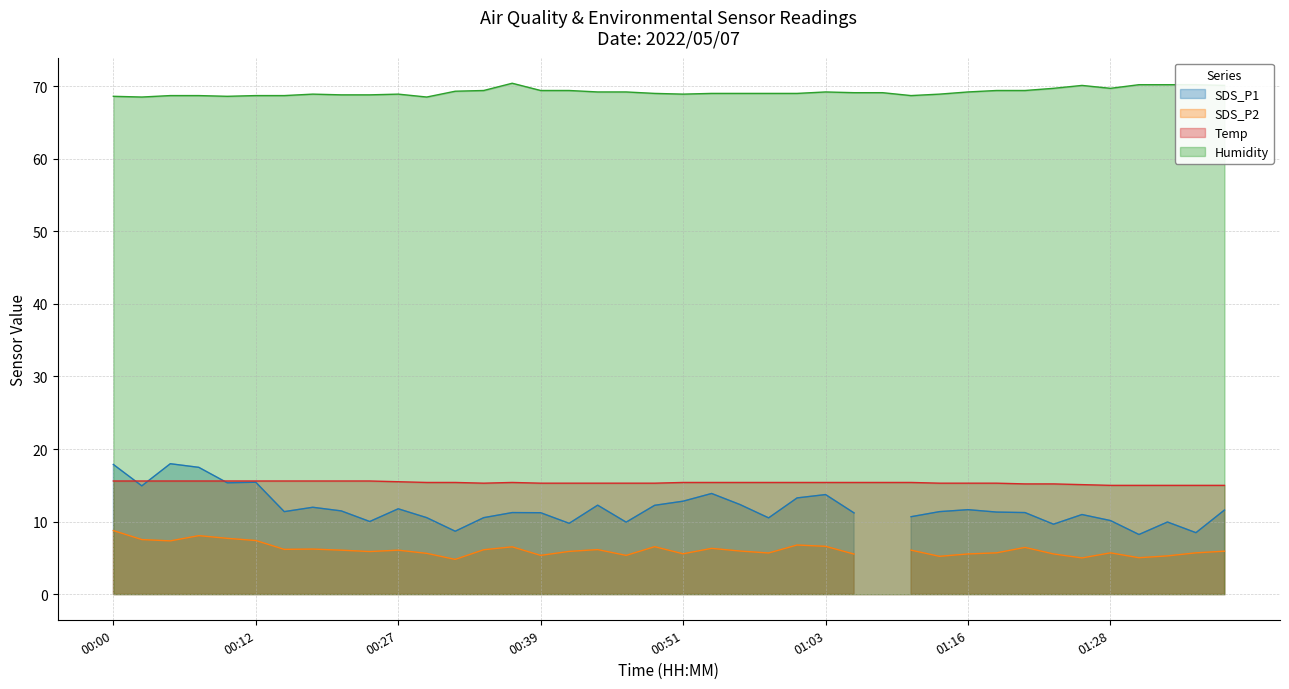

True or false: Humidity and Temp intersect in this chart.

False